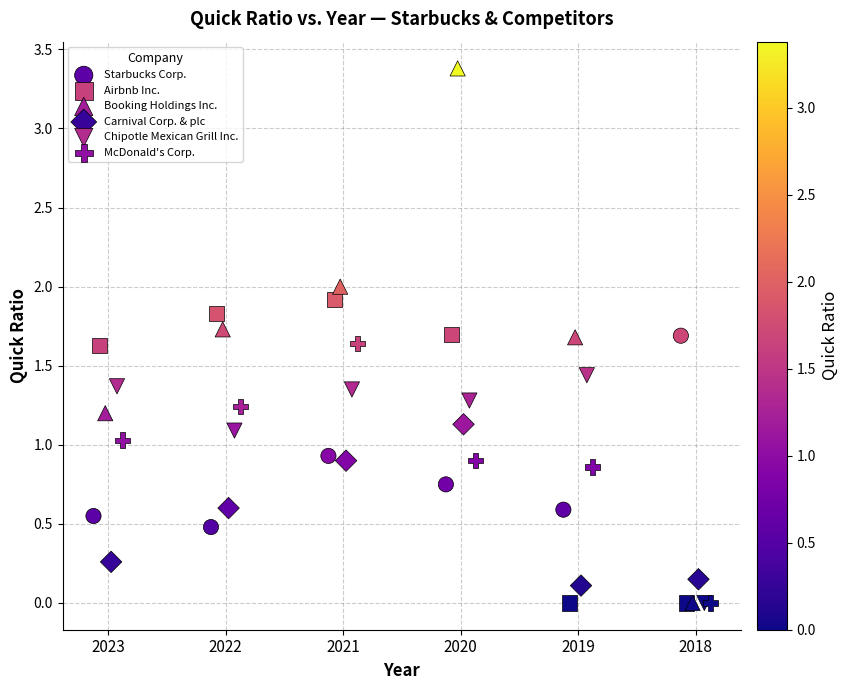

Which series has the widest spread of Y values?

Booking Holdings Inc.